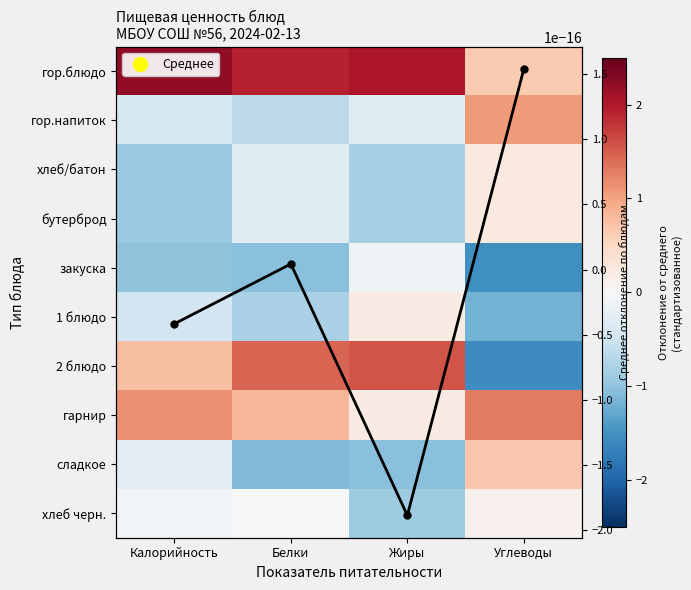

Which series changed the most between Калорийность and Углеводы?

2 блюдо